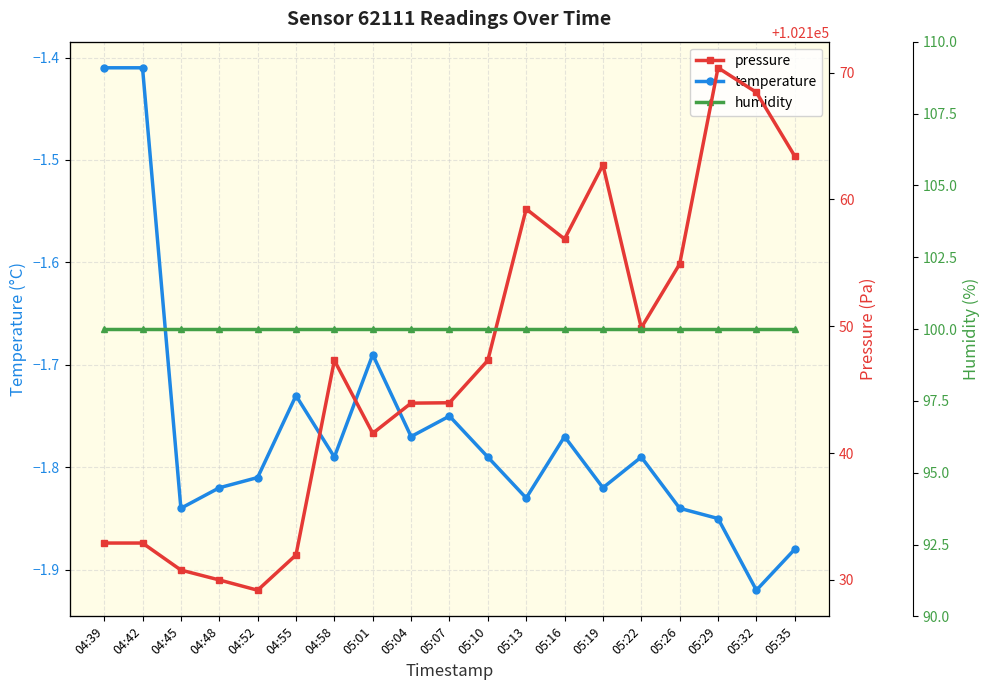

What is the label of the 2nd point from the right?

05:32